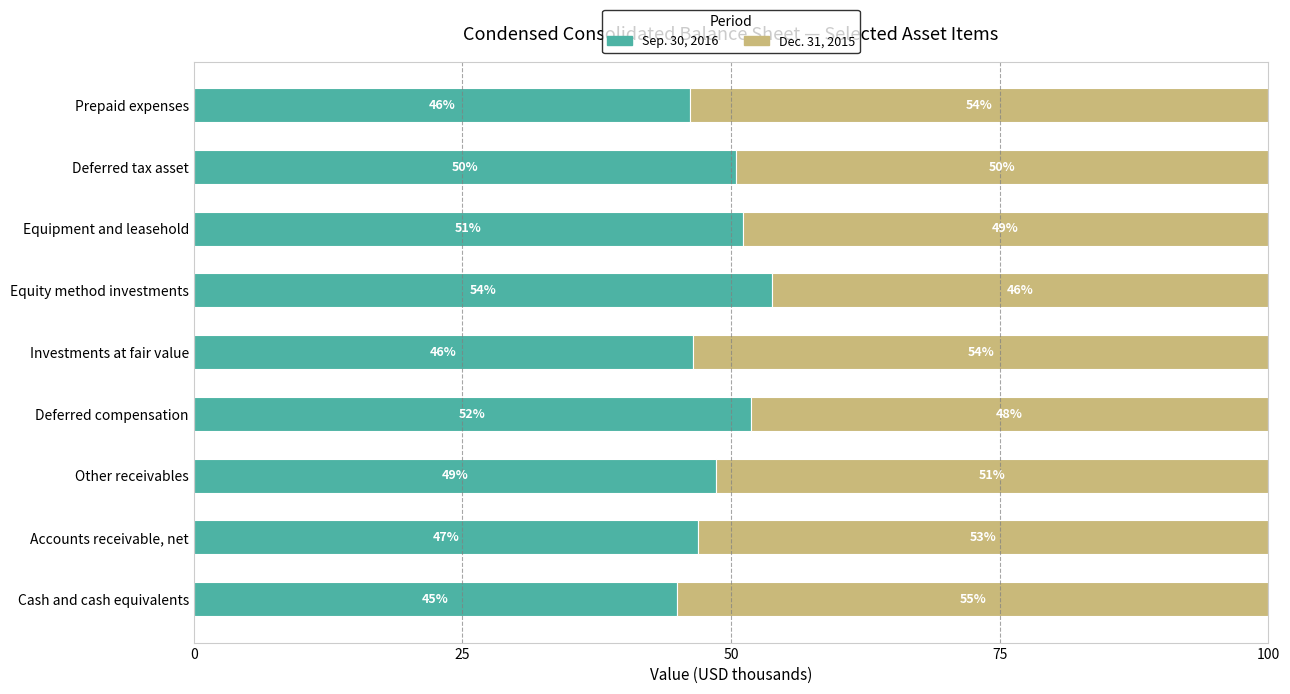

How many values in the Sep. 30, 2016 series exceed 48?

5